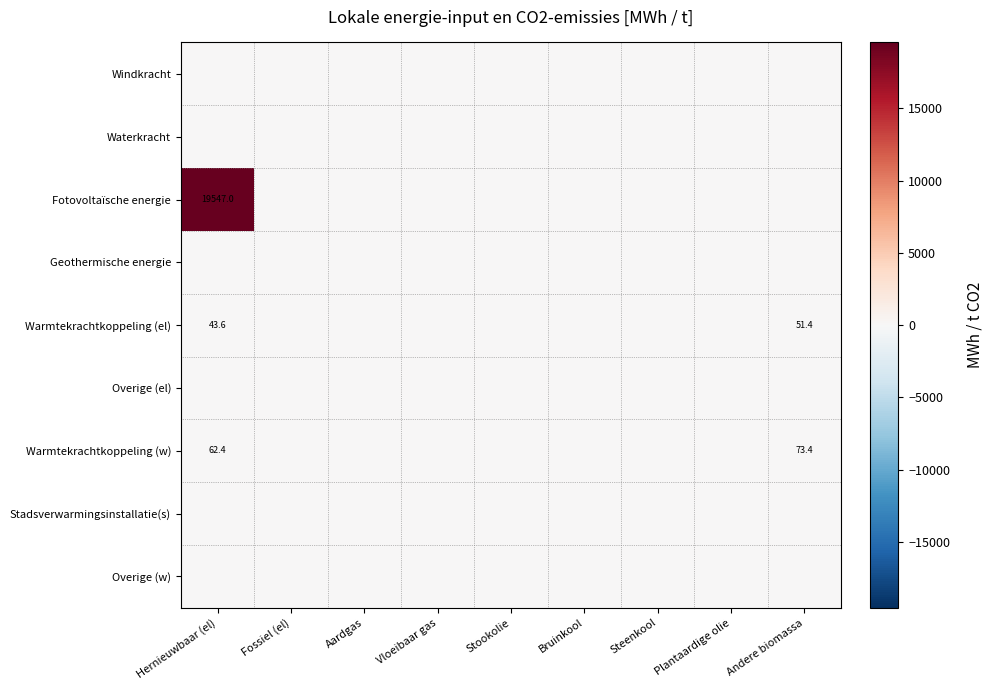

Which category has the lowest value across all series?

Hernieuwbaar (el)